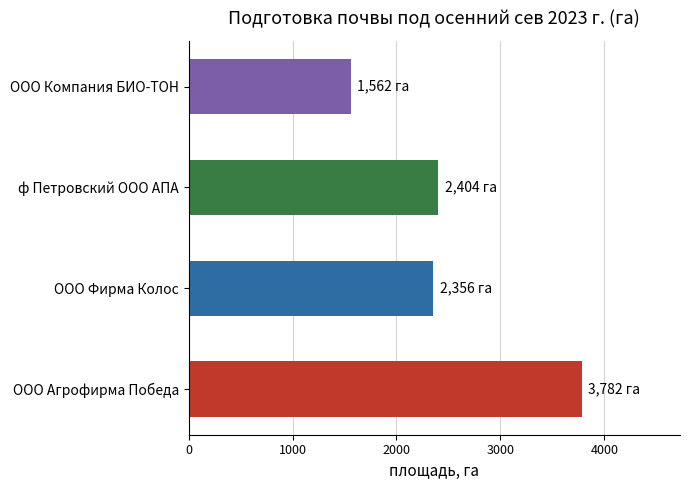

Count the number of categories in the chart.

4